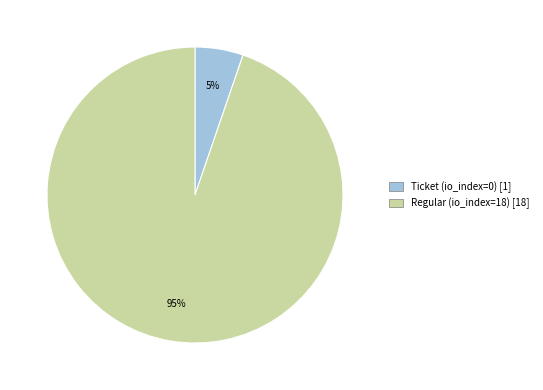

Which slice represents more than half of the pie?

Regular (io_index=18)